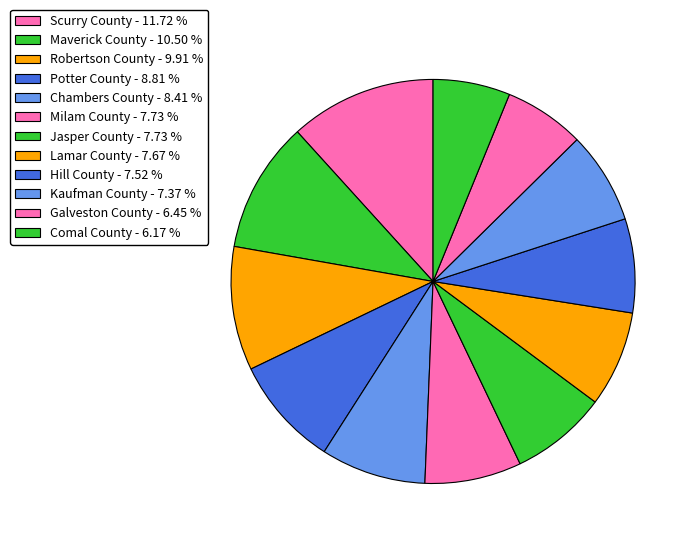

Count the number of slices in the pie.

12